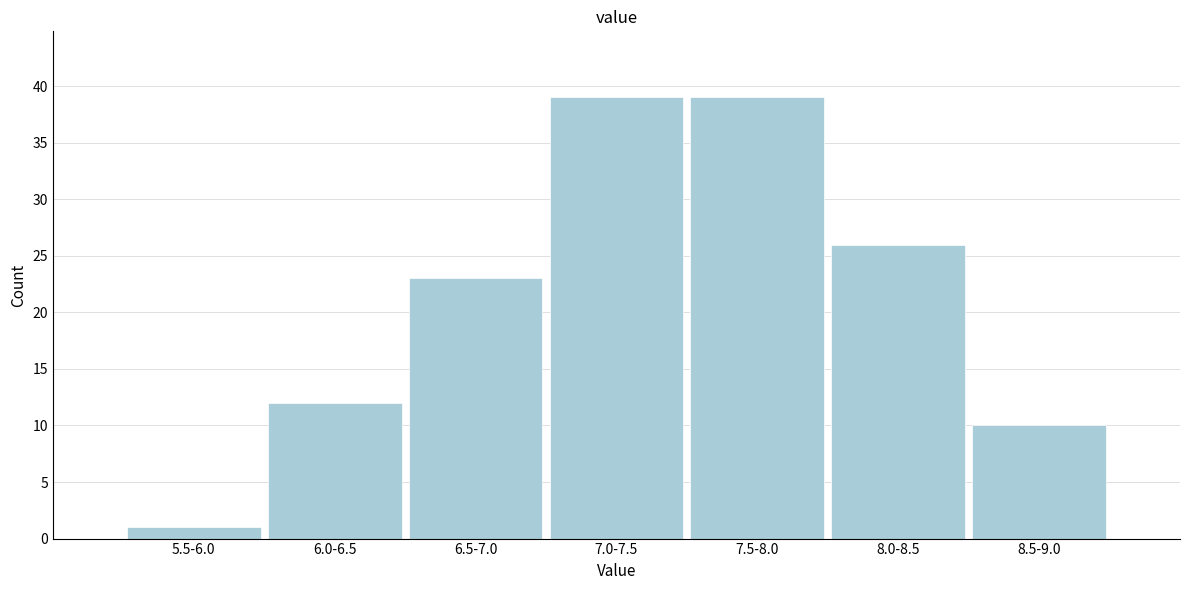

Reading left to right, transcribe all the data shown in this chart.

1	12	23	39	39	26	10